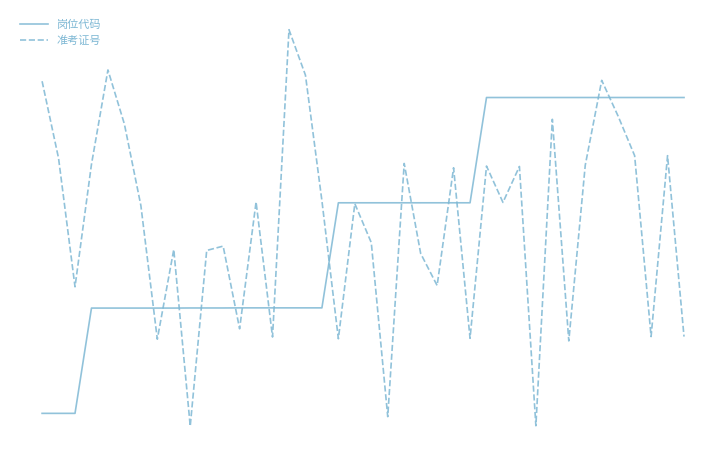

Reading left to right, transcribe all the data shown in this chart.

岗位代码: 0=-1.8	1=-1.8	2=-1.8	3=-0.8	4=-0.8	5=-0.8	6=-0.8	7=-0.8	8=-0.8	9=-0.8	10=-0.8	11=-0.8	12=-0.8	13=-0.8	14=-0.8	15=-0.8	16=-0.8	17=-0.8	18=0.2	19=0.2	20=0.2	21=0.2	22=0.2	23=0.2	24=0.2	25=0.2	26=0.2	27=1.2	28=1.2	29=1.2	30=1.2	31=1.2	32=1.2	33=1.2	34=1.2	35=1.2	36=1.2	37=1.2	38=1.2	39=1.2
准考证号: 0=1.4	1=0.6	2=-0.6	3=0.6	4=1.5	5=1.0	6=0.2	7=-1.1	8=-0.2	9=-2.0	10=-0.3	11=-0.2	12=-1.0	13=0.2	14=-1.1	15=1.9	16=1.4	17=0.2	18=-1.1	19=0.2	20=-0.2	21=-1.9	22=0.6	23=-0.3	24=-0.6	25=0.5	26=-1.1	27=0.6	28=0.2	29=0.6	30=-2.0	31=1.0	32=-1.1	33=0.6	34=1.4	35=1.0	36=0.7	37=-1.1	38=0.7	39=-1.1